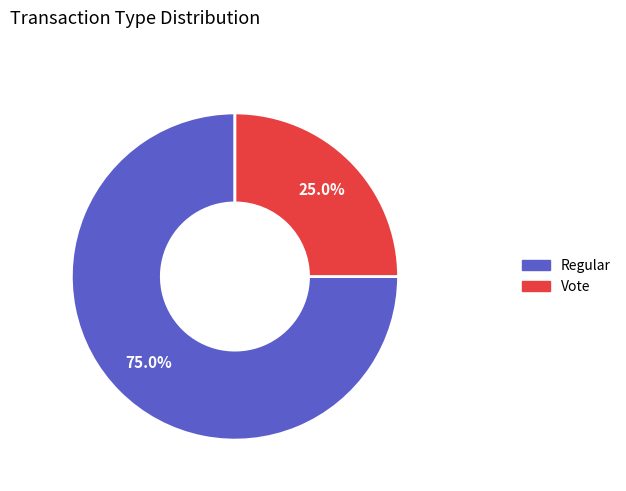

How many segments does this pie chart have?

2